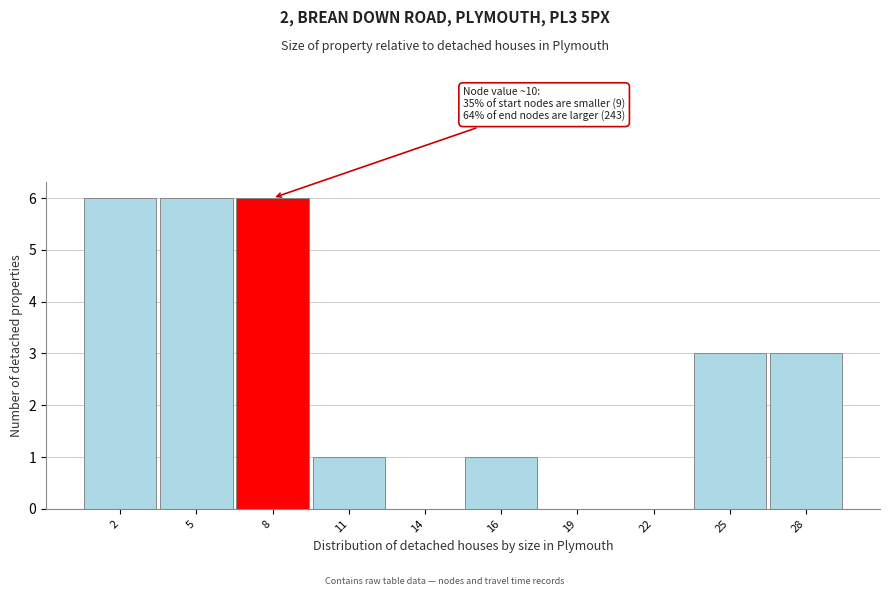

Reading left to right, transcribe all the data shown in this chart.

2=6	5=6	8=6	11=1	14=0	16=1	19=0	22=0	25=3	28=3